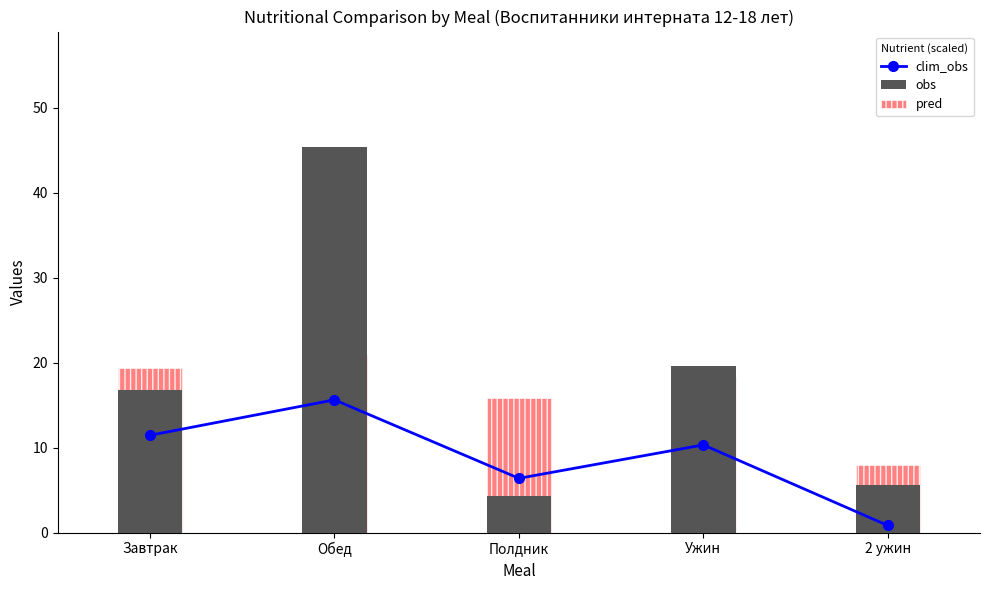

Reading left to right, transcribe all the data shown in this chart.

clim_obs: Завтрак=11.5	Обед=15.6	Полдник=6.4	Ужин=10.3	2 ужин=0.8
obs: Завтрак=16.8	Обед=45.4	Полдник=4.3	Ужин=19.6	2 ужин=5.6
pred: Завтрак=19.4	Обед=20.9	Полдник=15.8	Ужин=18.3	2 ужин=8.0